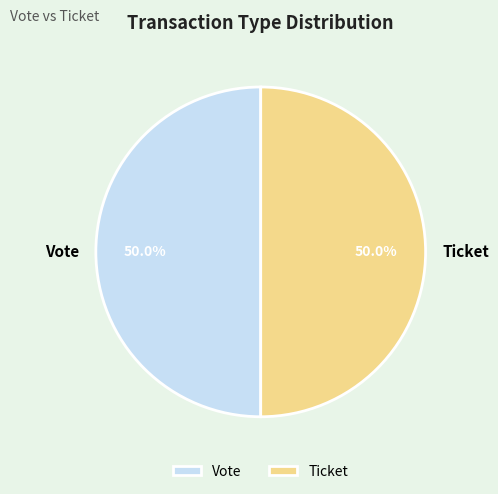

Do Ticket and Vote together represent more than half of the pie?

Yes